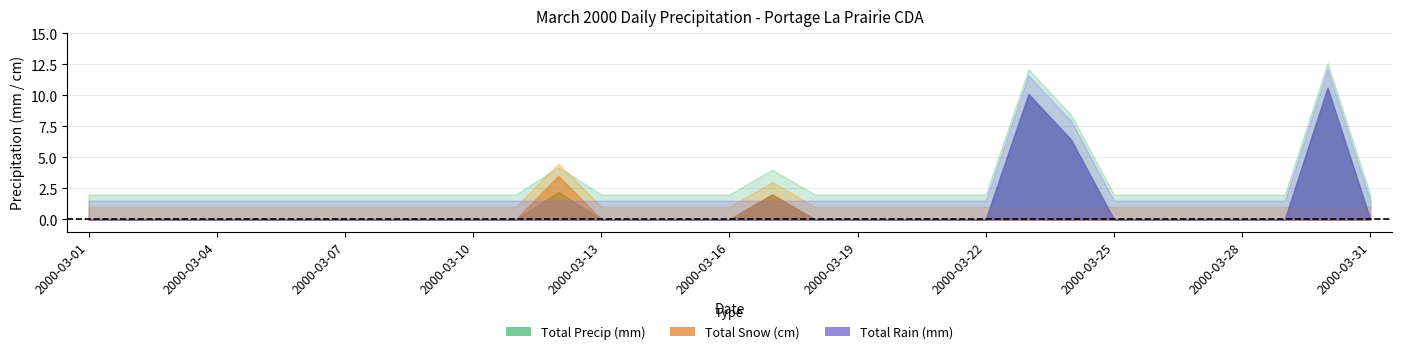

Rank the series by their average value, from lowest to highest.

Total Snow (cm), Total Rain (mm), Total Precip (mm)